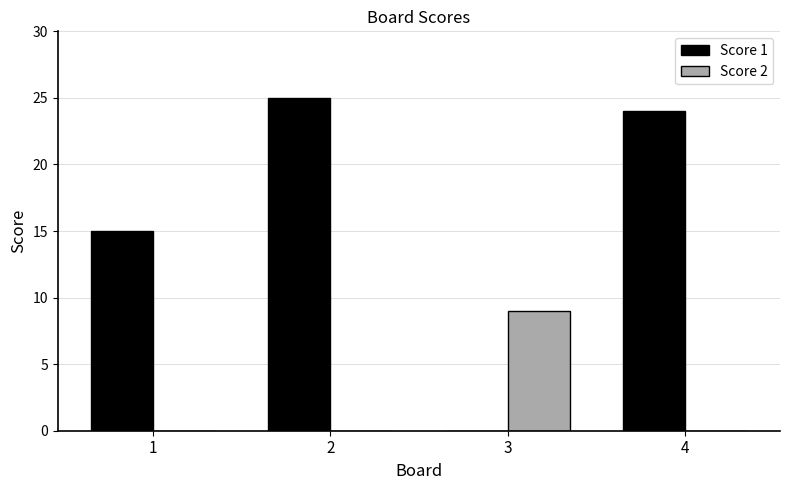

At which label does Score 2 reach its peak?

3